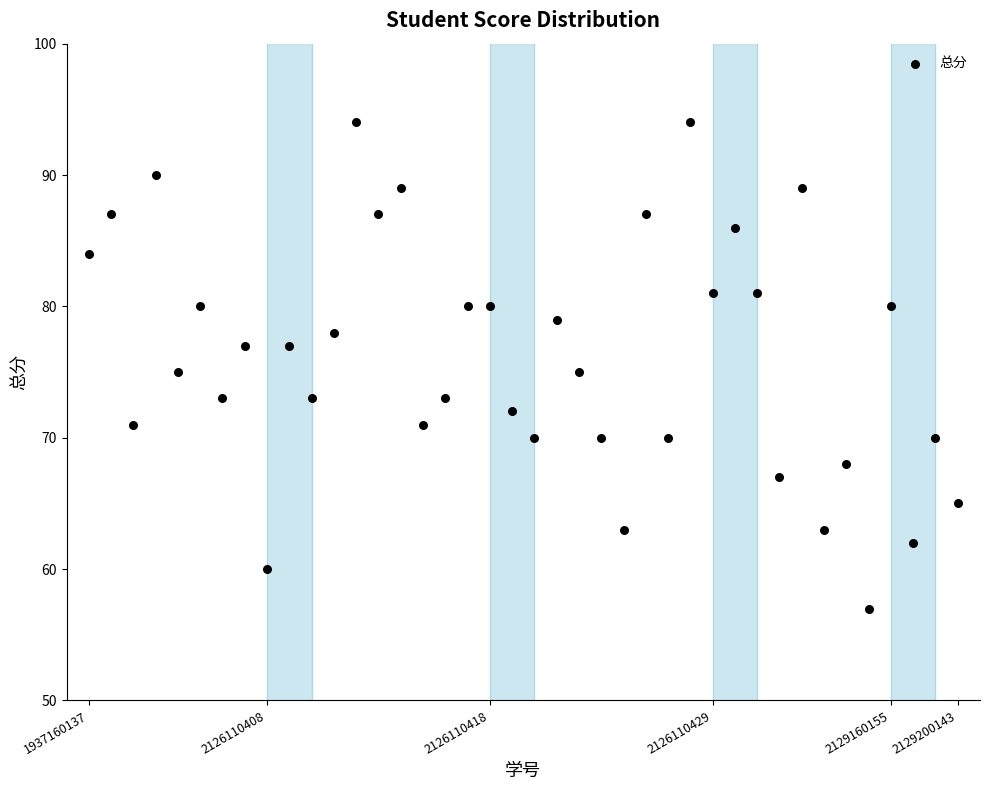

What is the range of Y values (max minus min)?

37